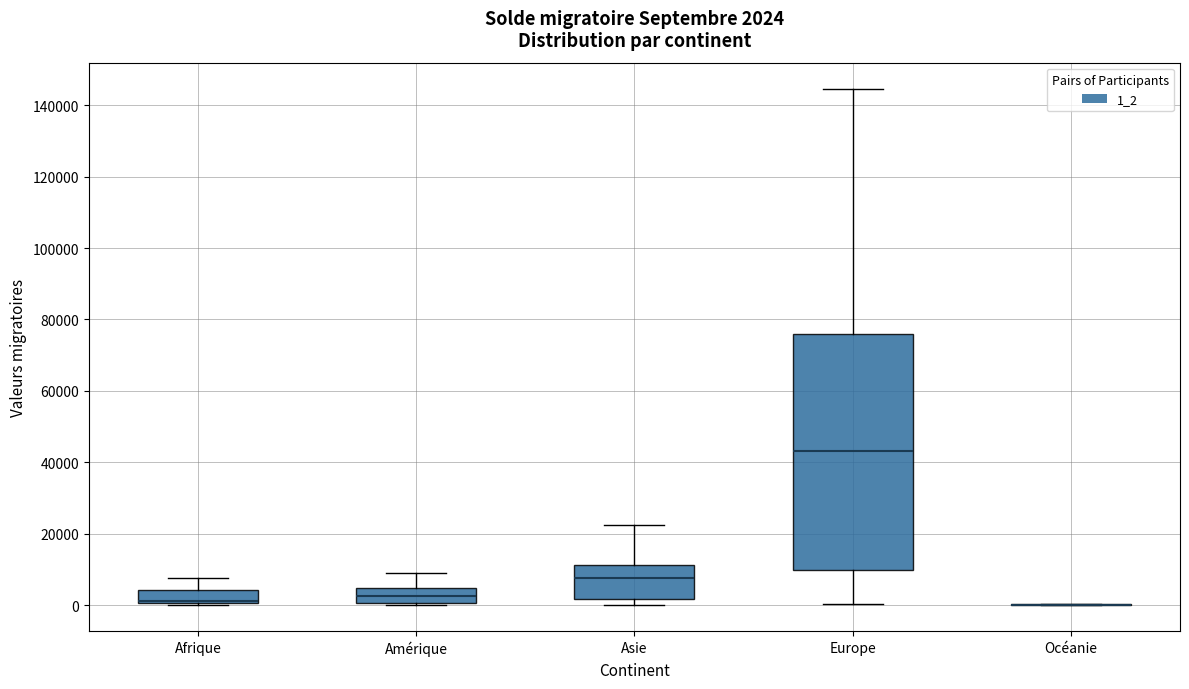

Comparing the boxes themselves (not the whiskers), which one is the tallest?

Europe